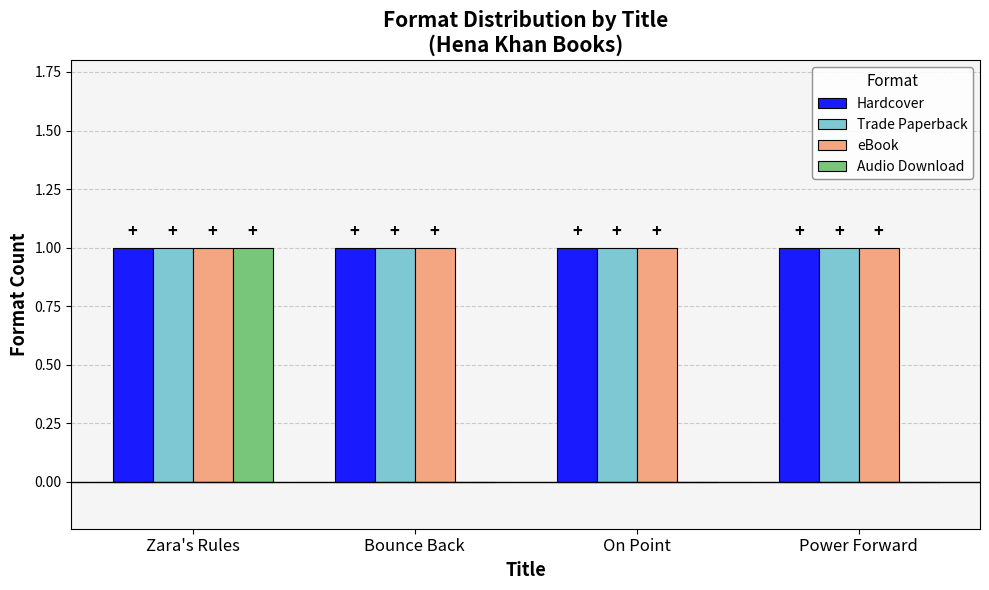

Between Zara's Rules and Power Forward, which series saw the biggest shift?

Audio Download